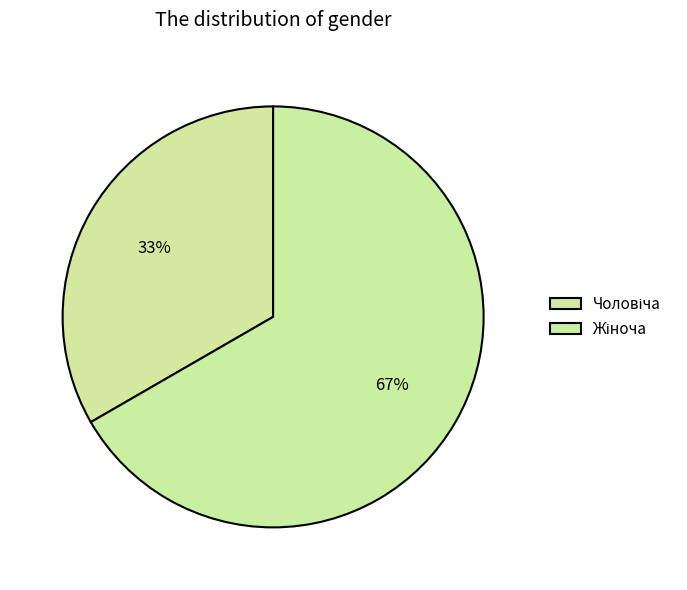

Is there a majority slice in this chart?

Yes